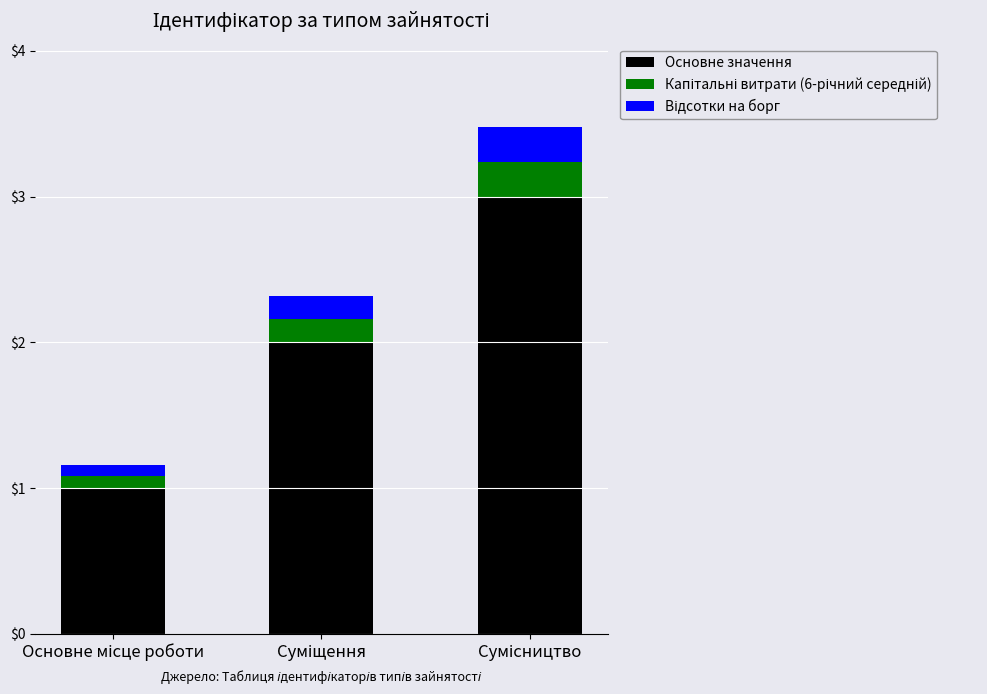

What is the difference between the maximum and minimum values in the Основне значення series?

2.0